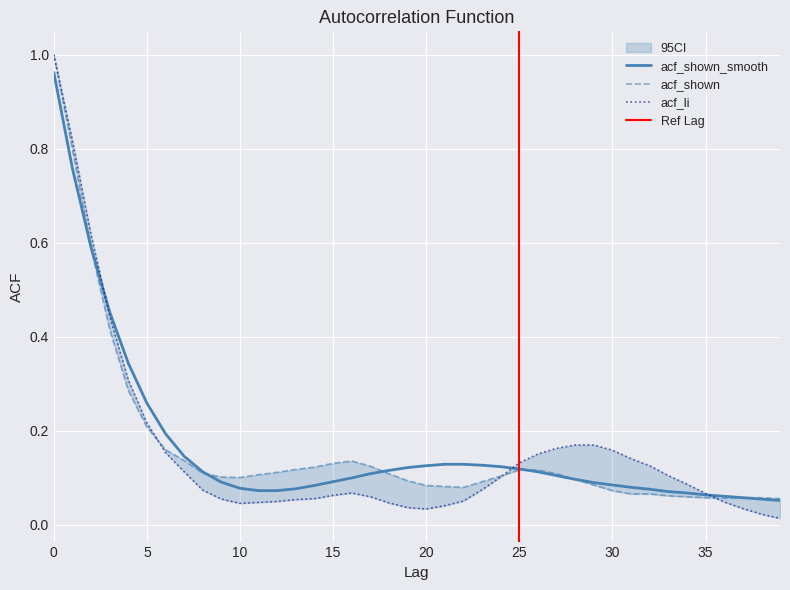

Rank the series at 16 from lowest to highest value.

acf_li, acf_shown_smooth, acf_shown